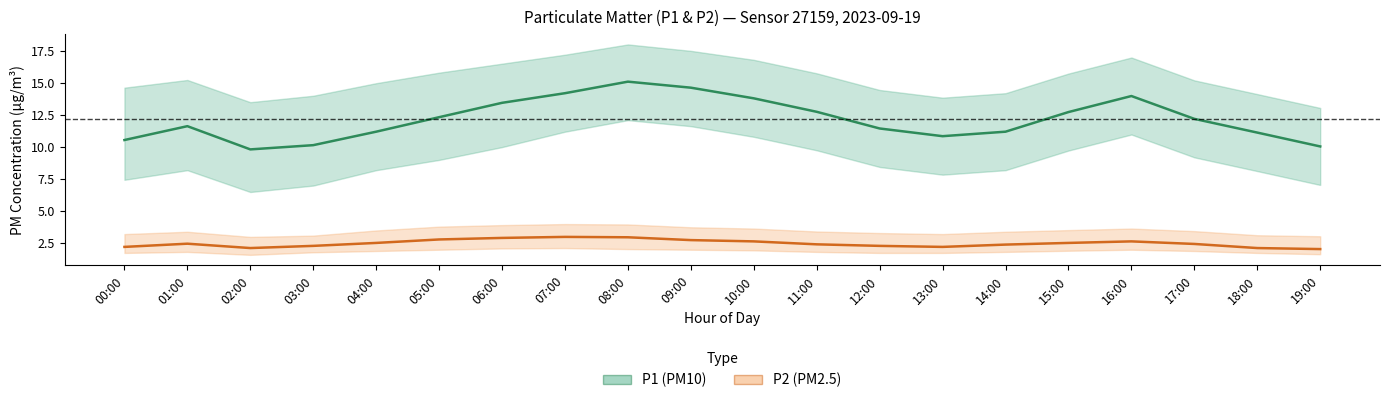

At which category does P2 (PM2.5) reach its first local peak?

01:00